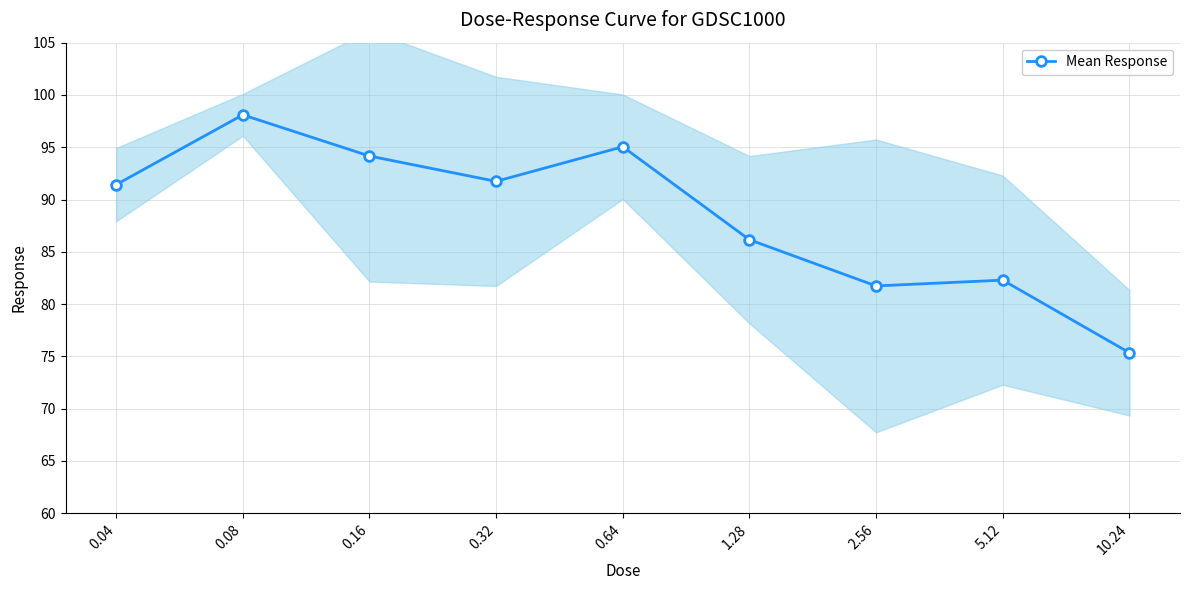

What is the maximum value shown in the chart?

98.1